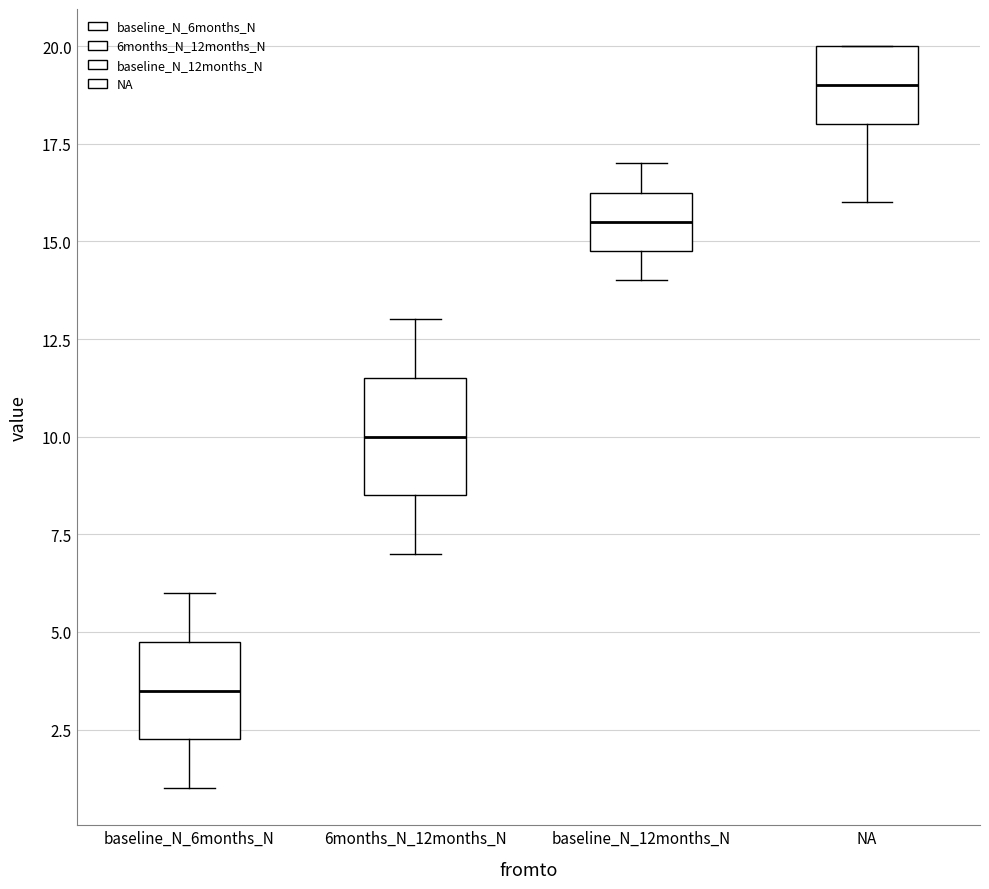

Which box's median line is the lowest?

baseline_N_6months_N